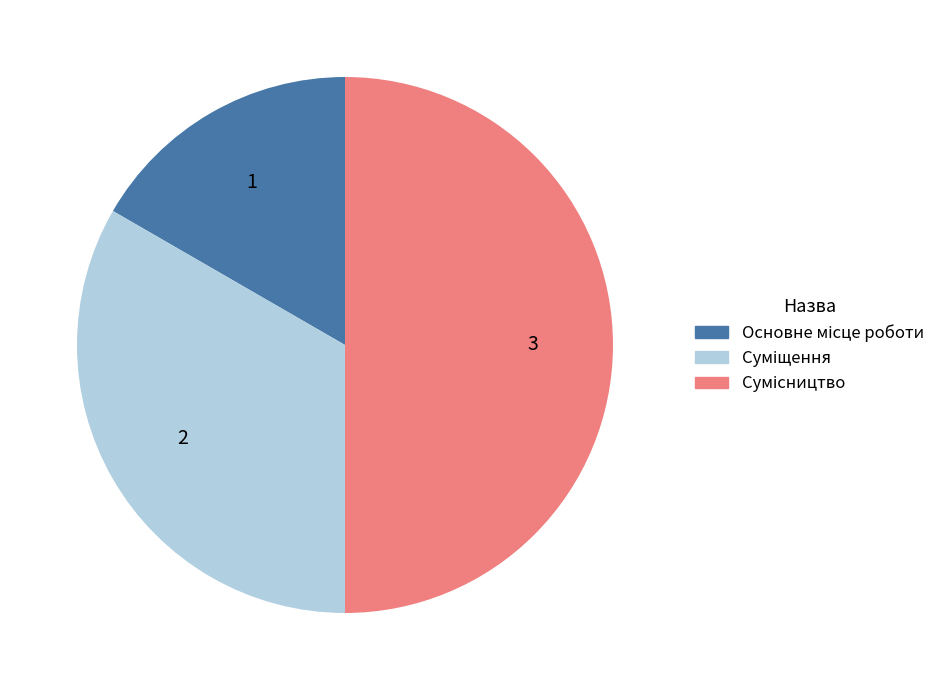

To the nearest percent, what is the average slice percentage?

33%